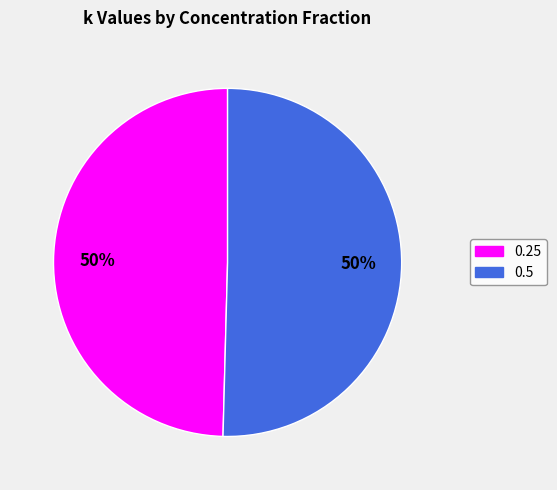

To the nearest percent, what portion does 0.25 represent?

50%